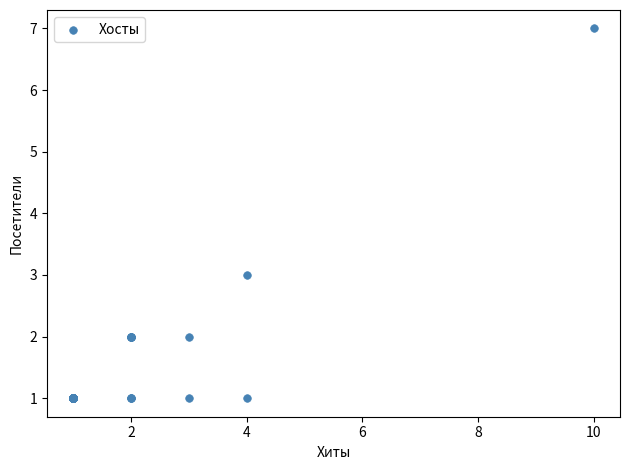

What Y value in the scatter plot is closest to 4?

3